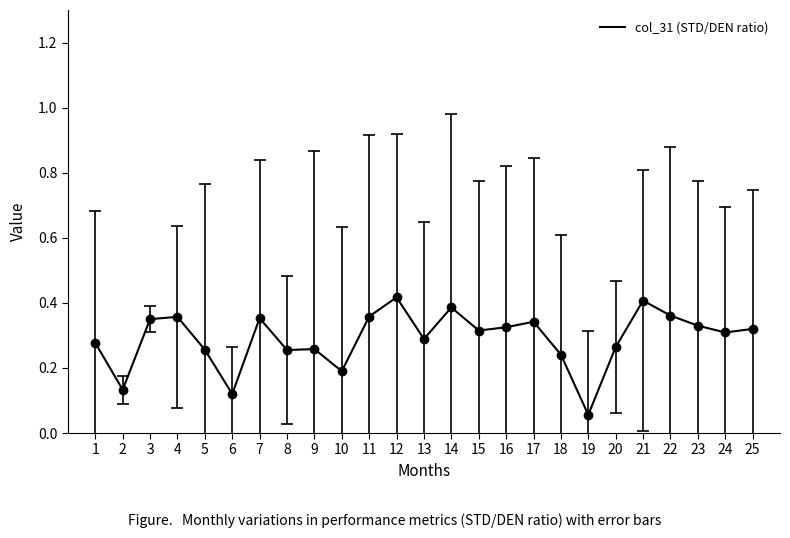

Which label corresponds to the smallest value in the chart?

19